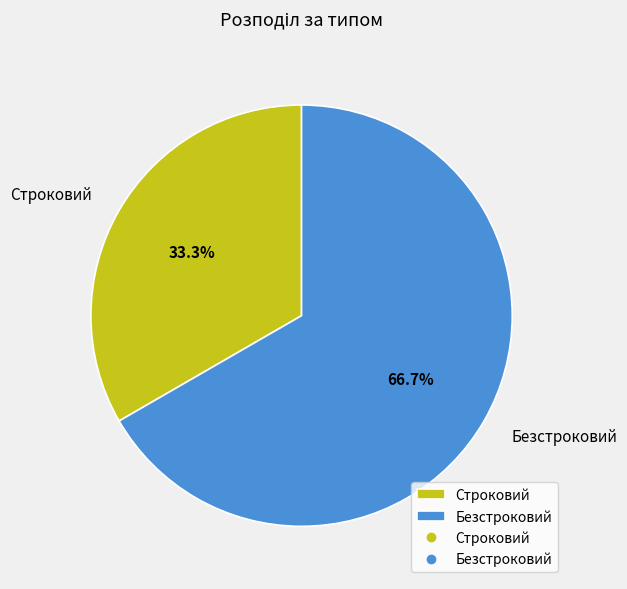

Which slice is the smallest?

Строковий